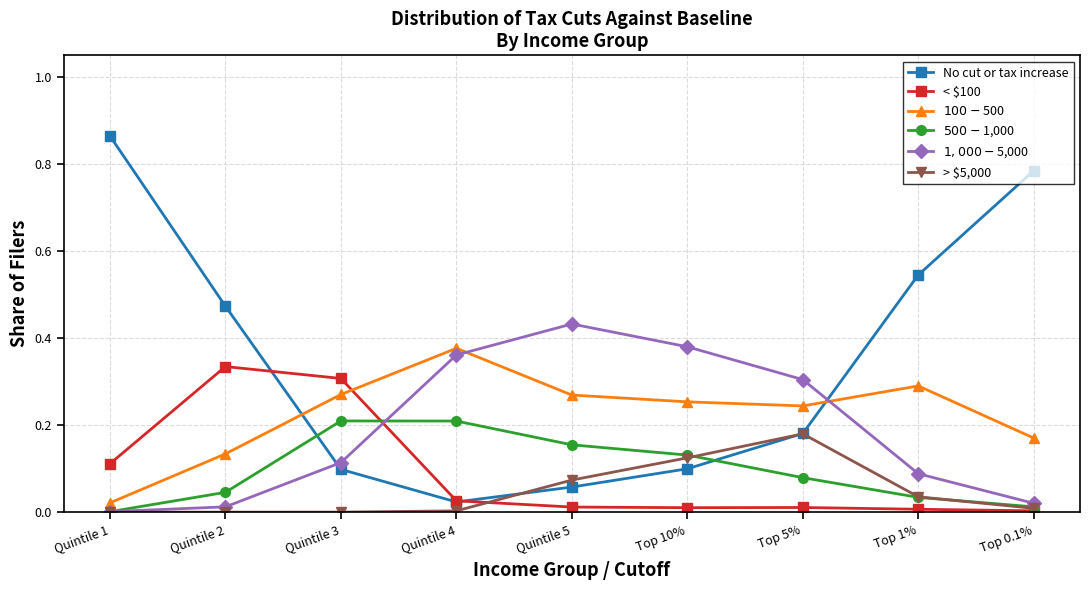

Which category has the highest value across all series?

Quintile 1